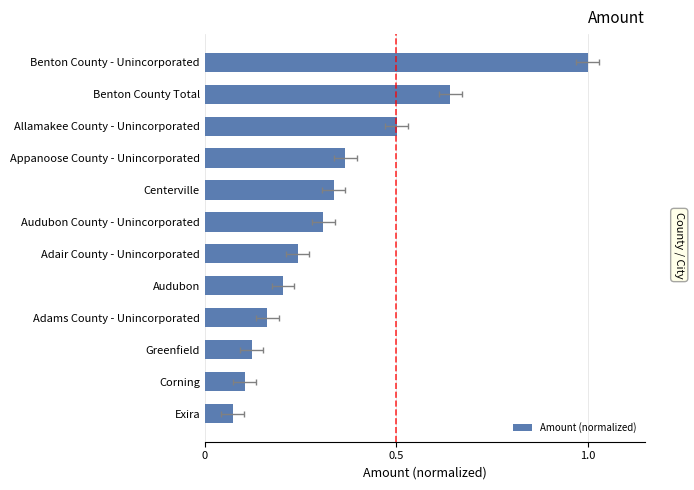

Reading right to left, list all the values displayed in this chart.

1.0	0.6	0.5	0.4	0.3	0.3	0.2	0.2	0.2	0.1	0.1	0.1